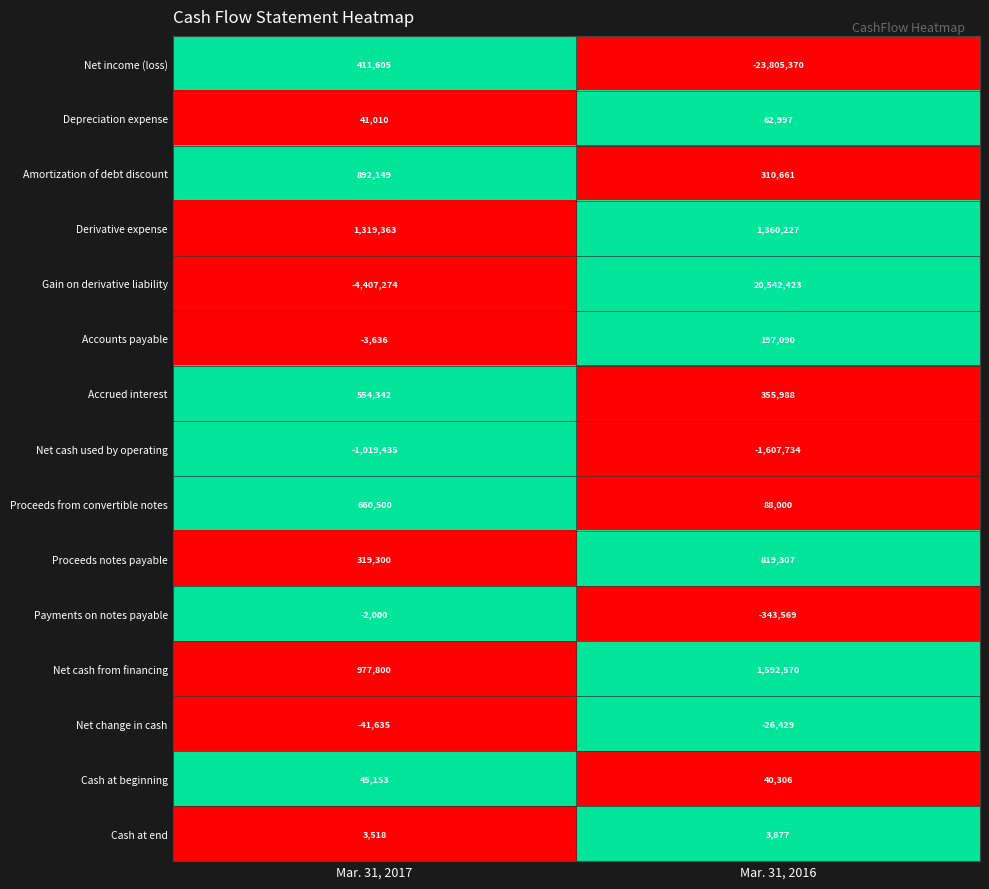

What is the greatest value displayed?

20542423